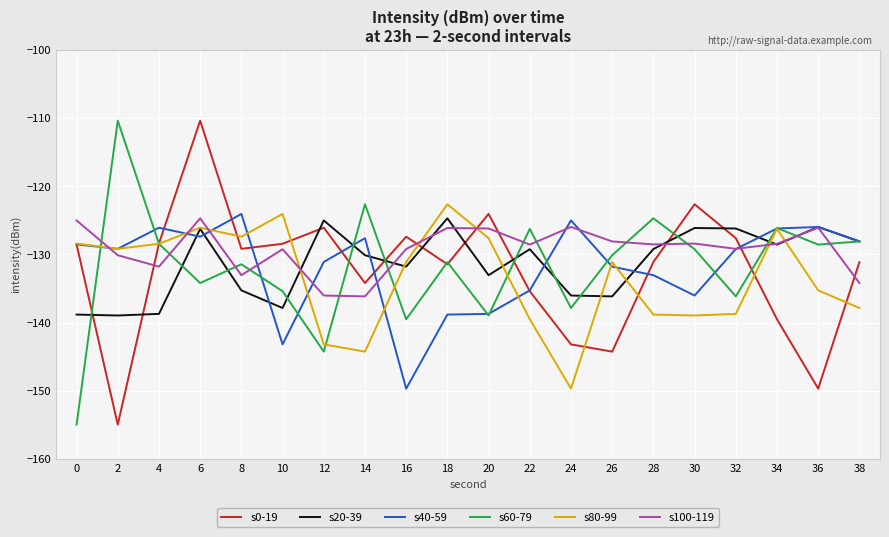

The value of s60-79 at 16 is -48.0. True or false?

False